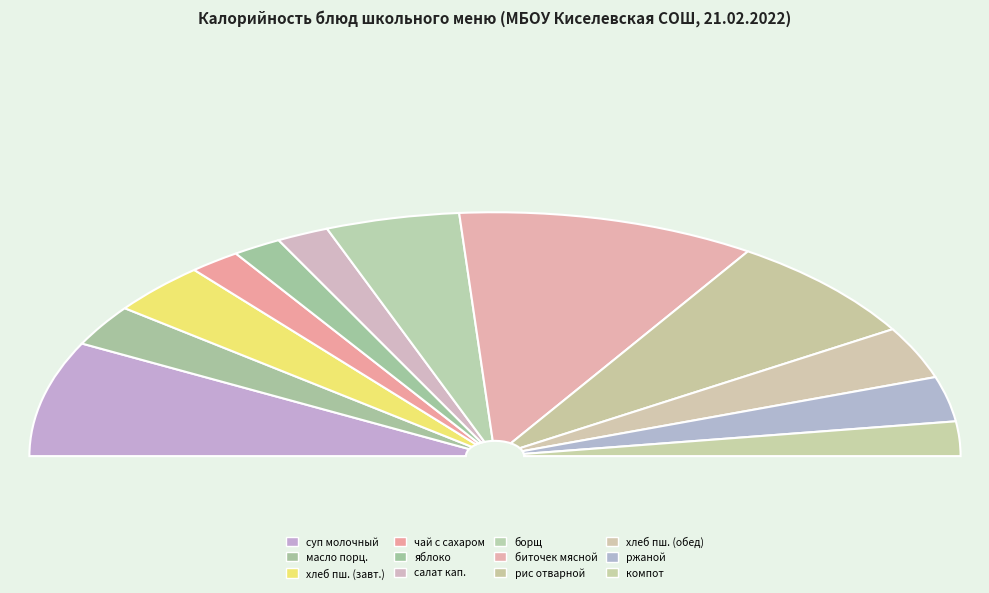

Rank the categories by value from highest to lowest.

биточек мясной, суп молочный с макаронными изделиями, рис отварной, борщ с капустой свежей и картофелем, пшеничный (завтрак), пшеничный (обед), ржаной, масло (порциями), компот из свежих яблок, салат из квашеной капусты с горошком, чай с сахаром, яблоко